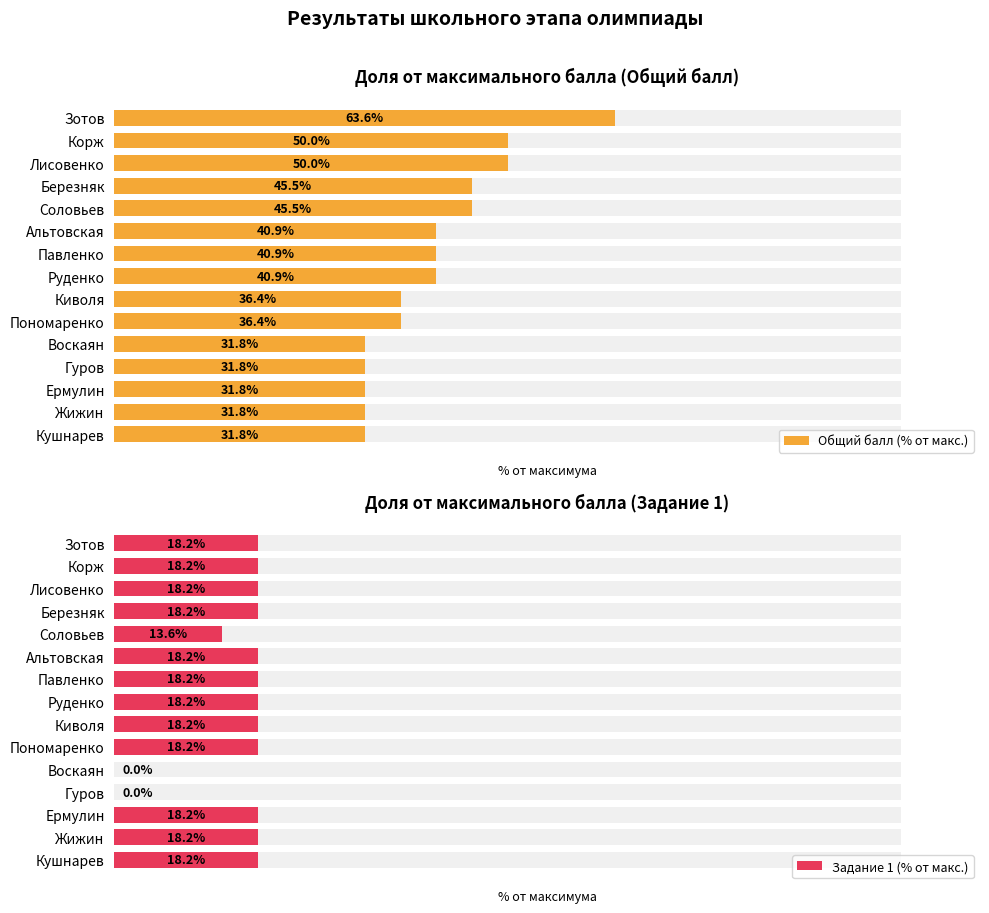

What is the approximate value of Общий балл (% от макс.) at Киволя?

36.4